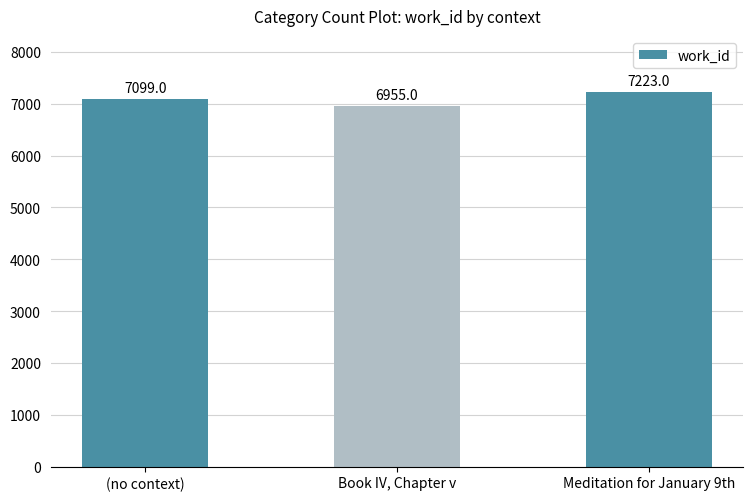

List the labels in order of value, largest first.

Meditation for January 9th, (no context), Book IV, Chapter v